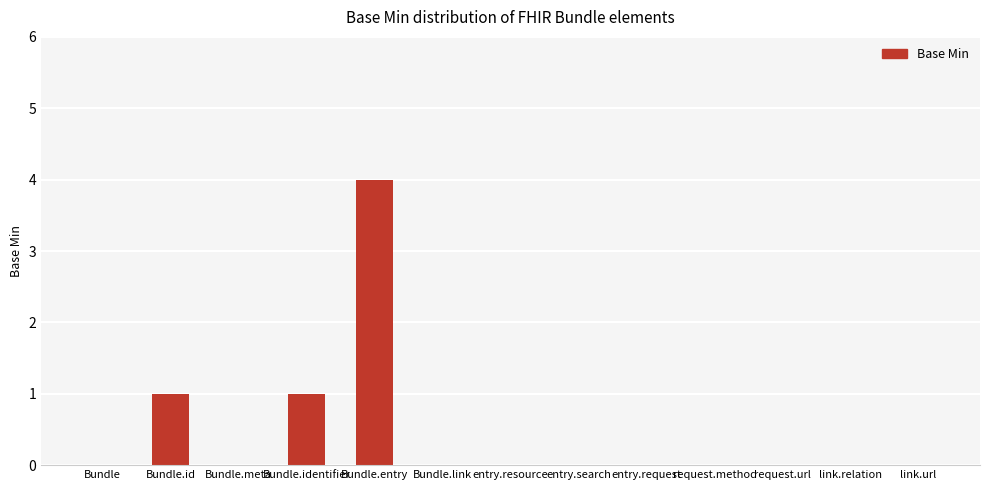

How many distinct data groups are displayed?

1